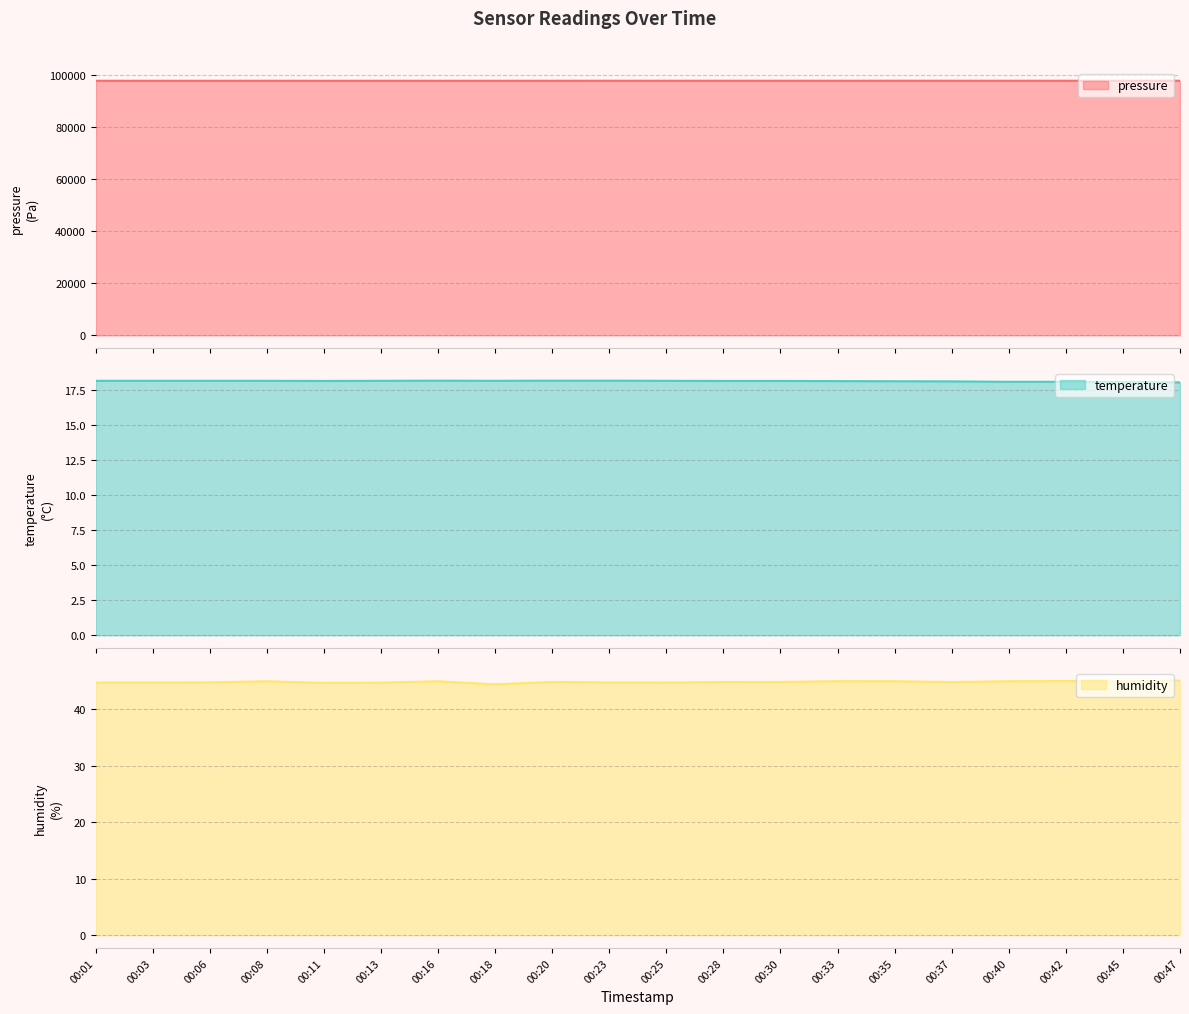

Count the number of data series in this chart.

3